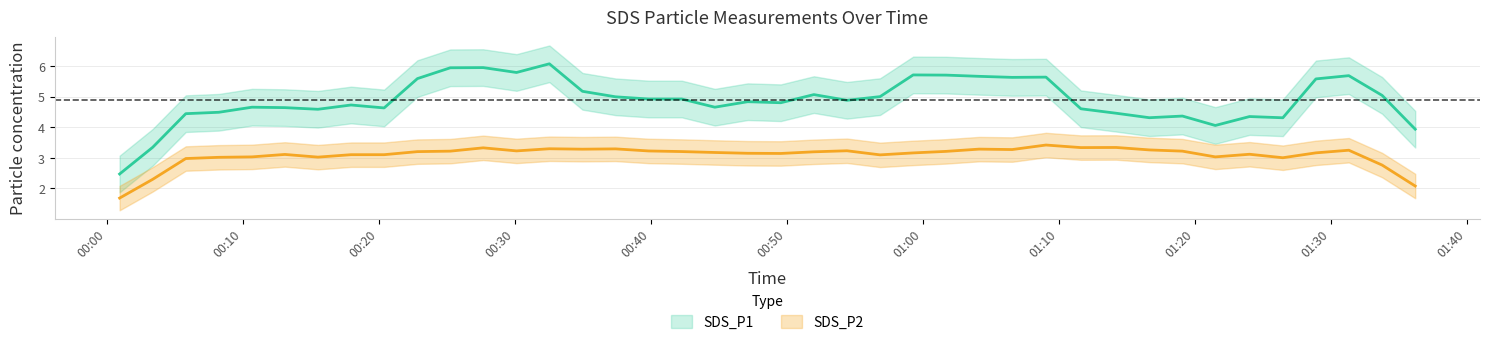

True or false: SDS_P2 and SDS_P1 intersect in this chart.

False